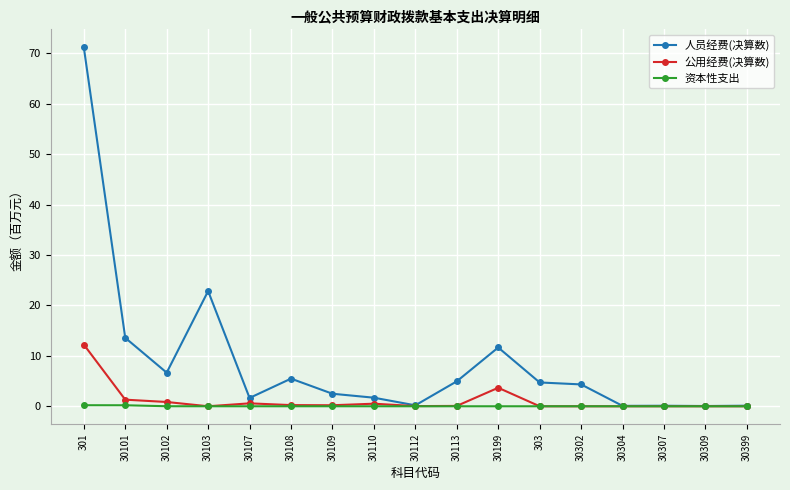

Which series has the largest range (max minus min)?

人员经费(决算数)